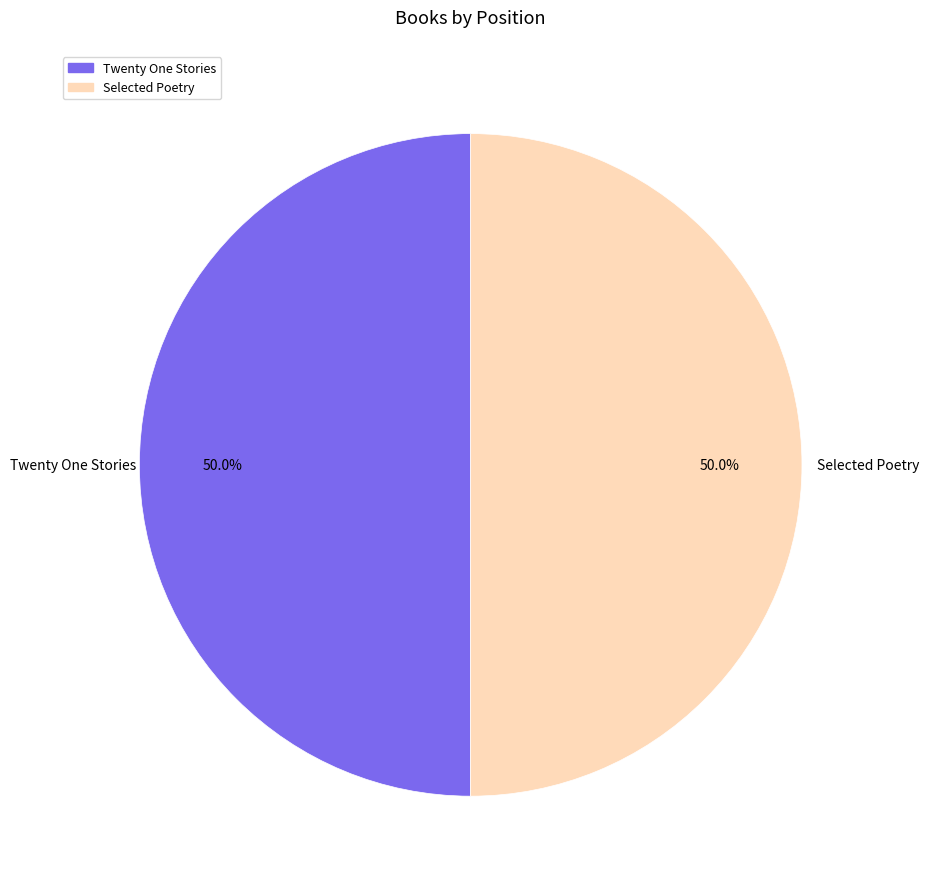

What is the ratio of the value at Twenty One Stories to the value at Selected Poetry?

1.0